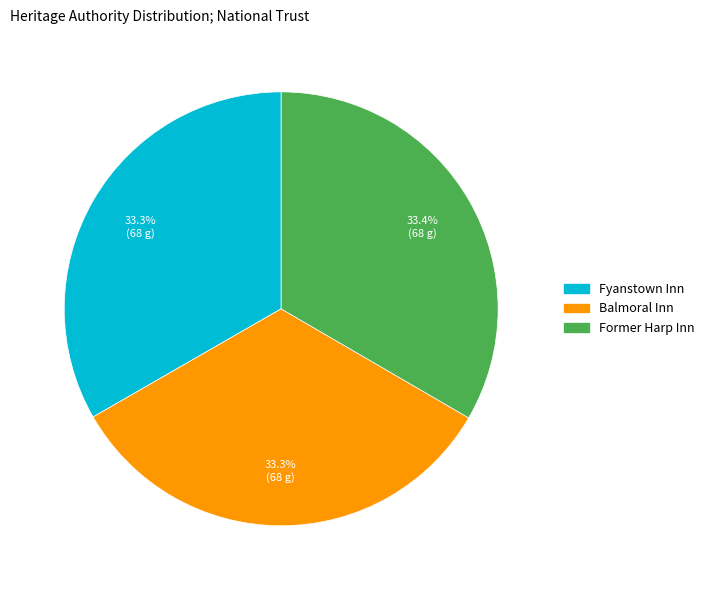

Is the sum of Former Harp Inn and Fyanstown Inn greater than half?

Yes